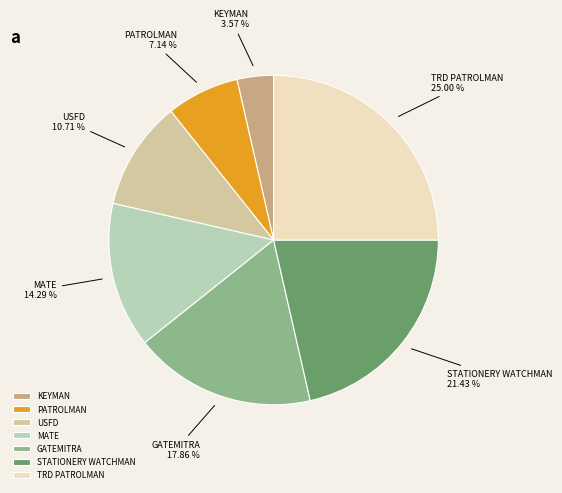

Rank the categories by value from highest to lowest.

TRD PATROLMAN, STATIONERY WATCHMAN, GATEMITRA, MATE, USFD, PATROLMAN, KEYMAN